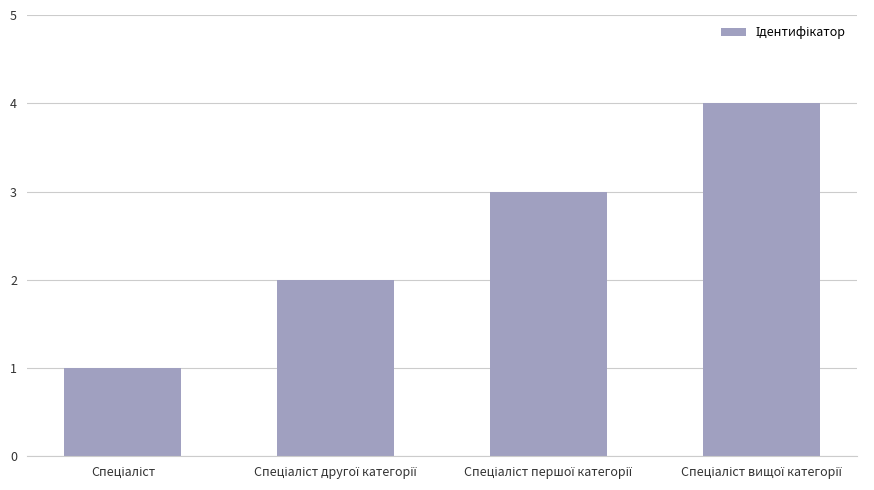

What is the sum of all values?

10